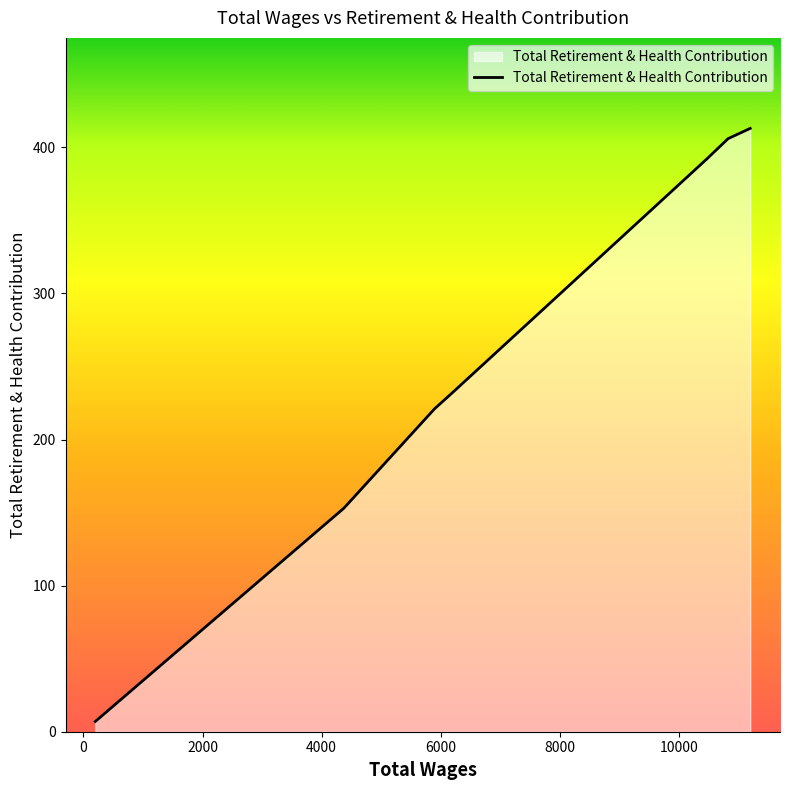

How many categories are shown in the chart?

7